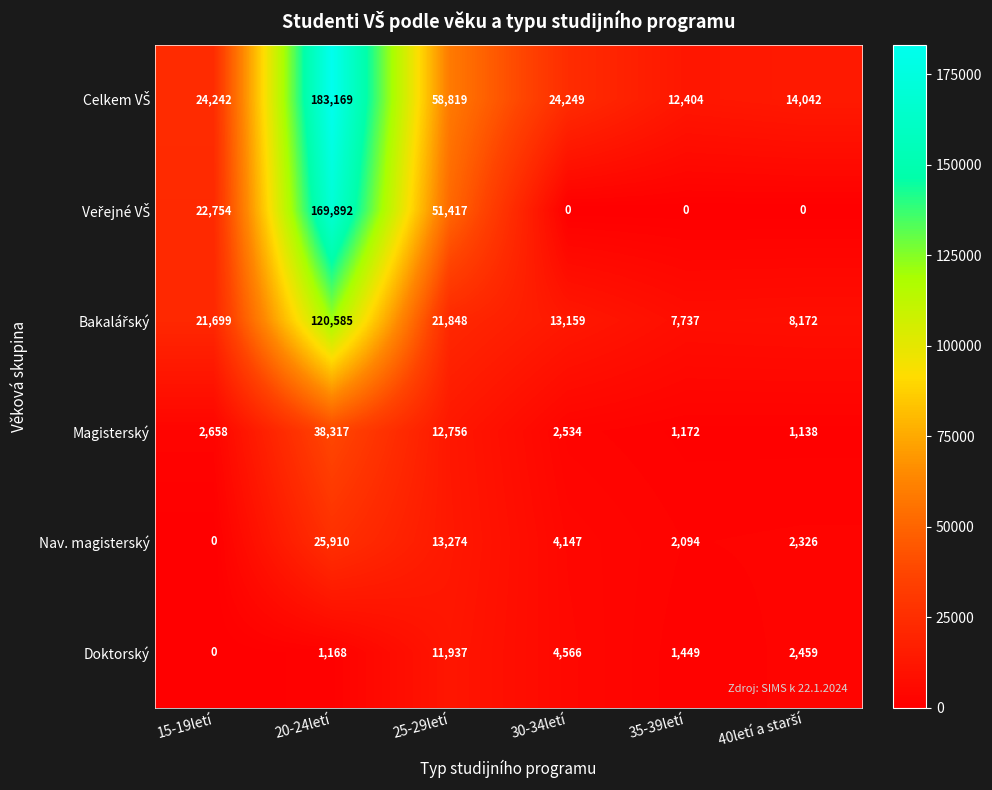

Is it true that Magisterský equals 4018 at 30-34letí?

False